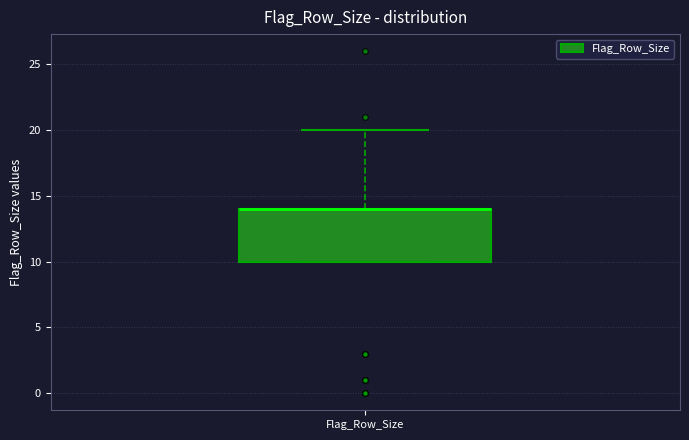

Read this box plot against the y-axis: the position of the median line, the range covered by the box, and the ends of both whiskers. The values are not printed on the chart, so give them approximately, as read against the axis.

median 14 (drawn on the box's upper edge), box 10 to 14, whiskers 10 to 20